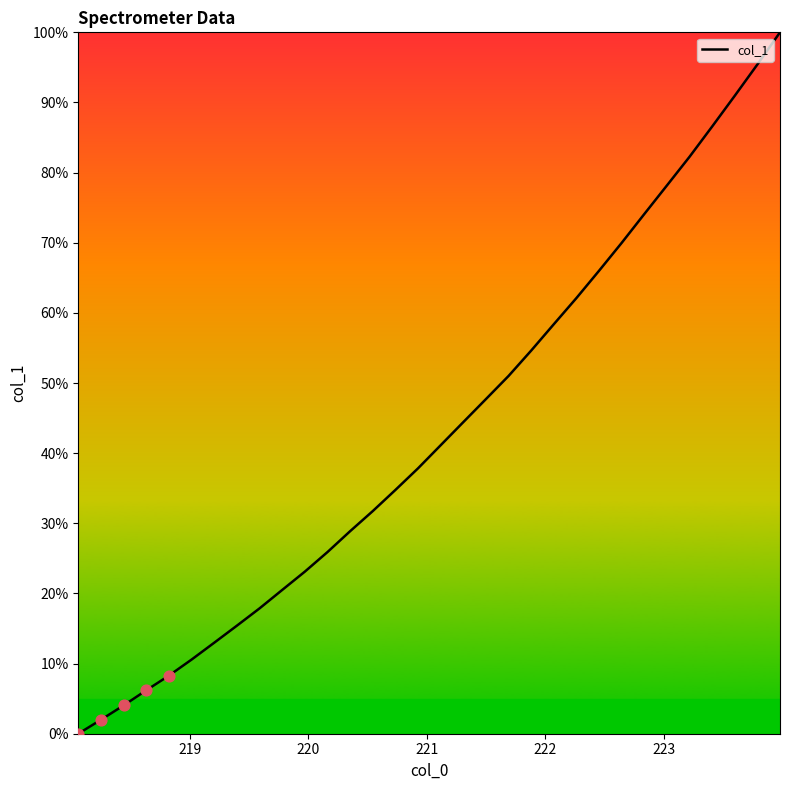

What is the greatest value displayed?

100.0